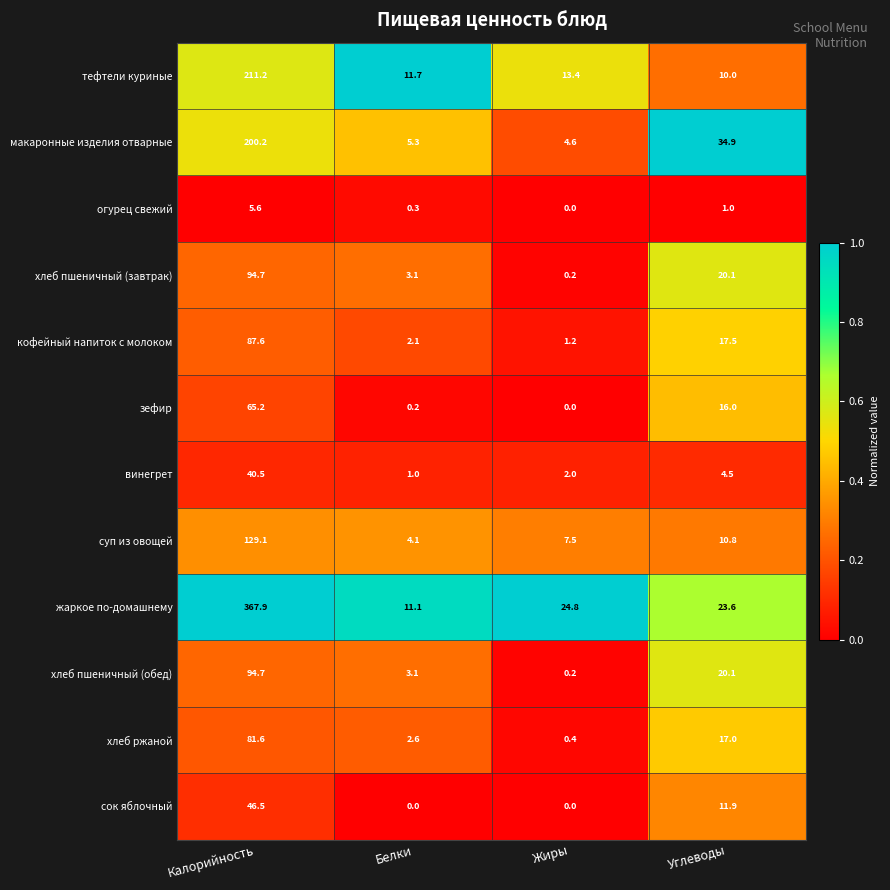

What is the sum of all огурец свежий values?

6.9